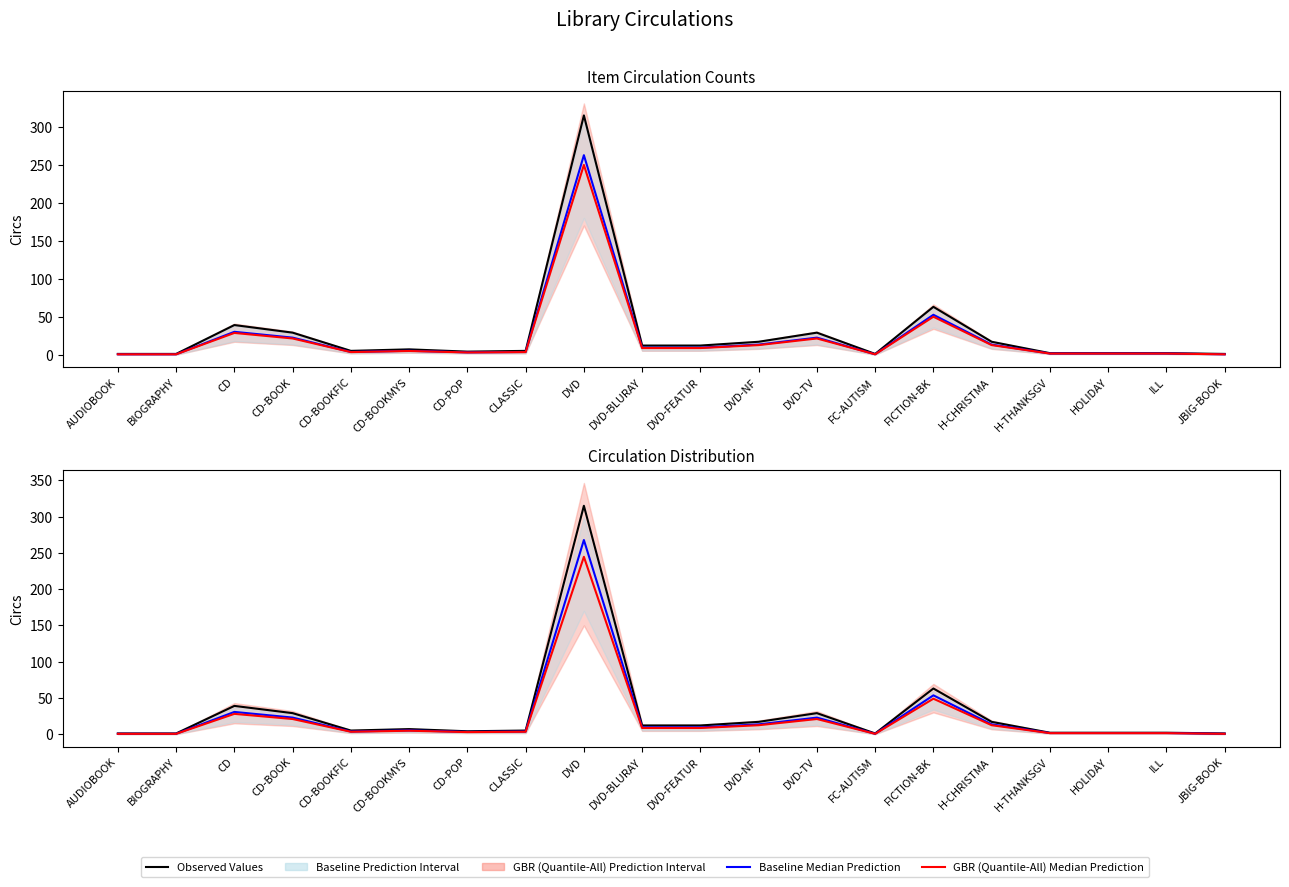

What is the sum of the Baseline Median Prediction values at CD and DVD-FEATUR?

40.0